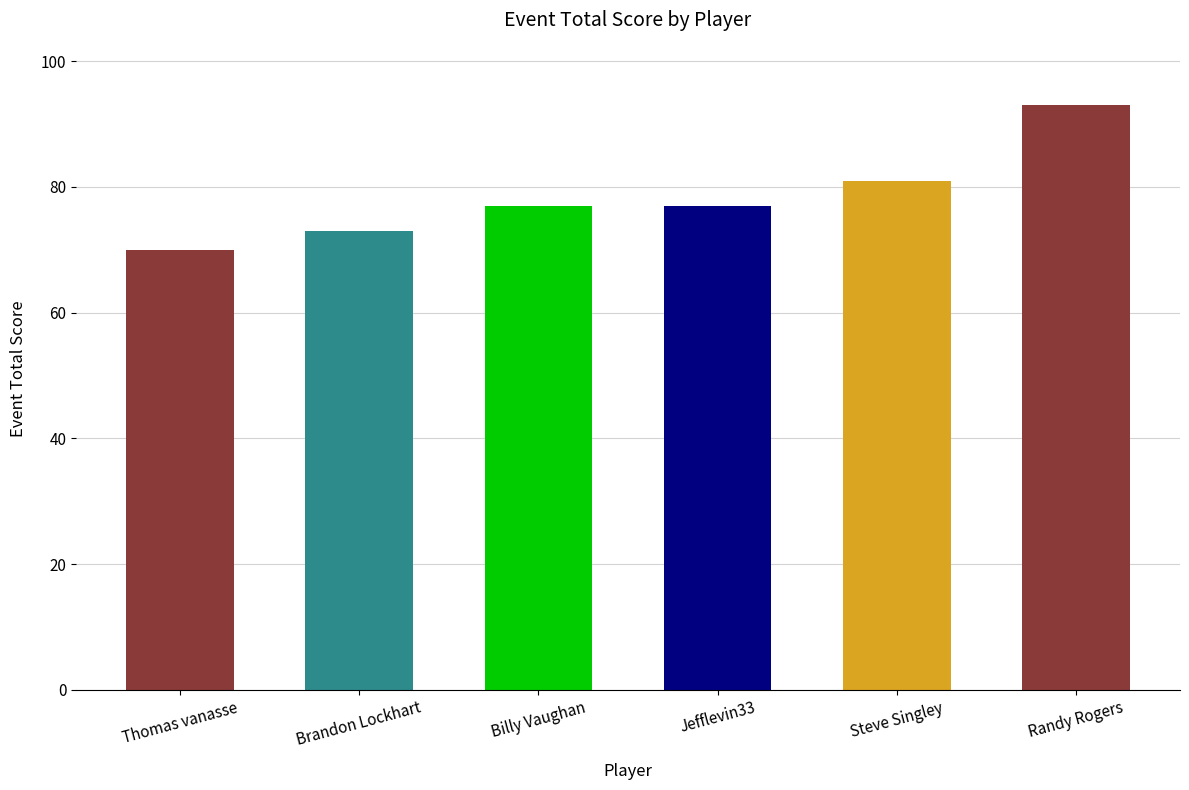

True or false: the data shows 102 at Jefflevin33.

False